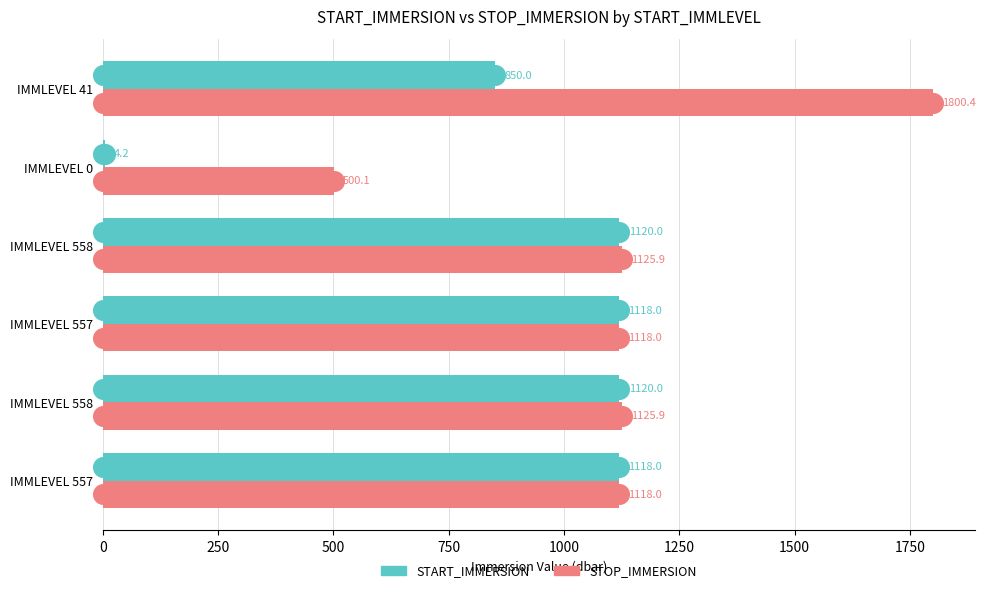

At how many categories does at least one series exceed 1394?

1